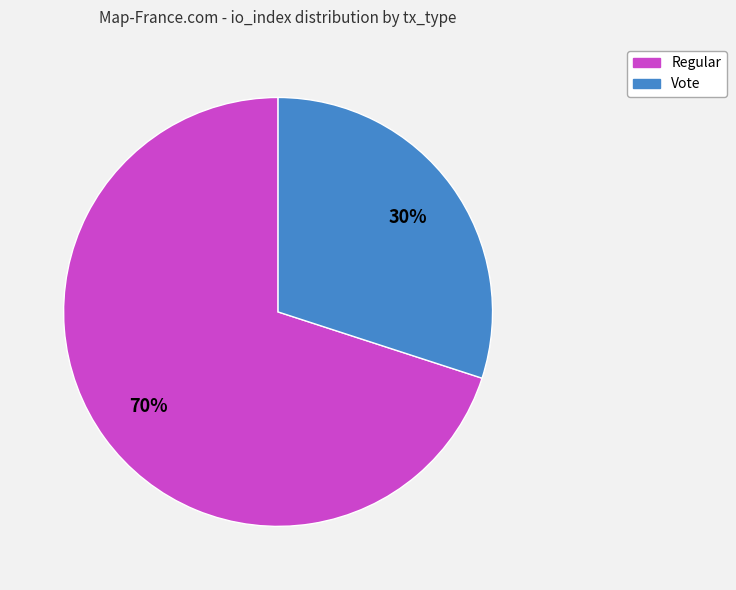

True or false: Regular accounts for 70% of the total.

True